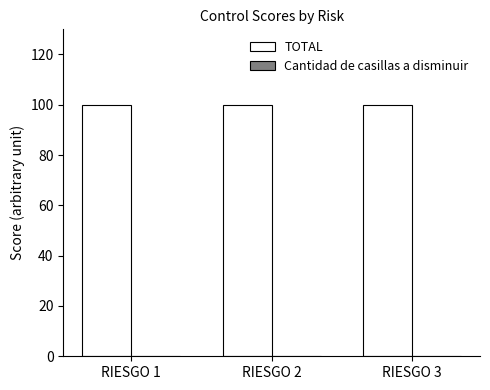

At which category does the chart reach its peak across all series?

RIESGO 1